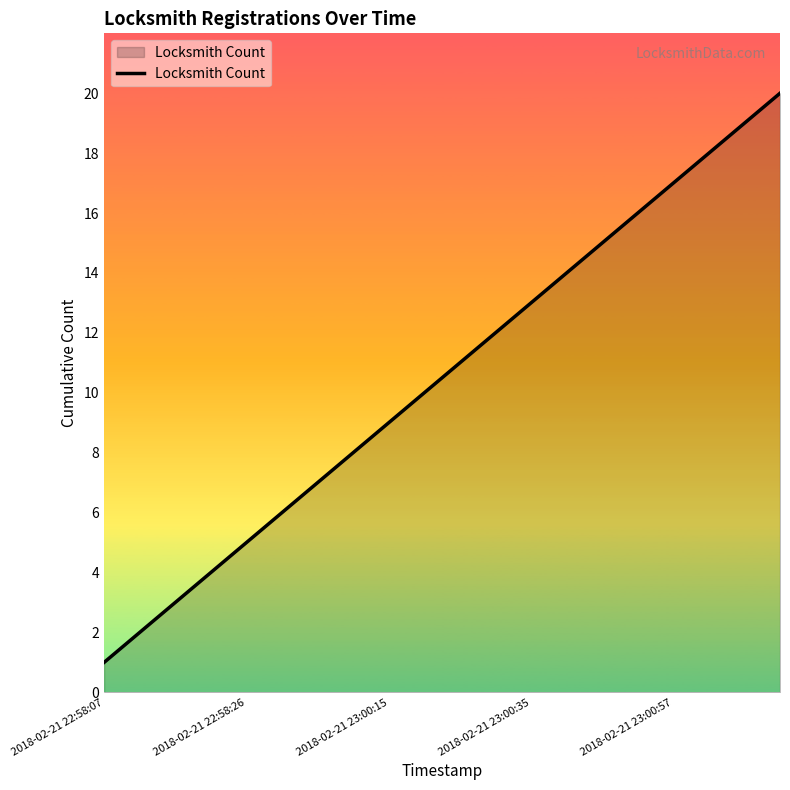

Does the chart display data point markers on the line(s)?

No